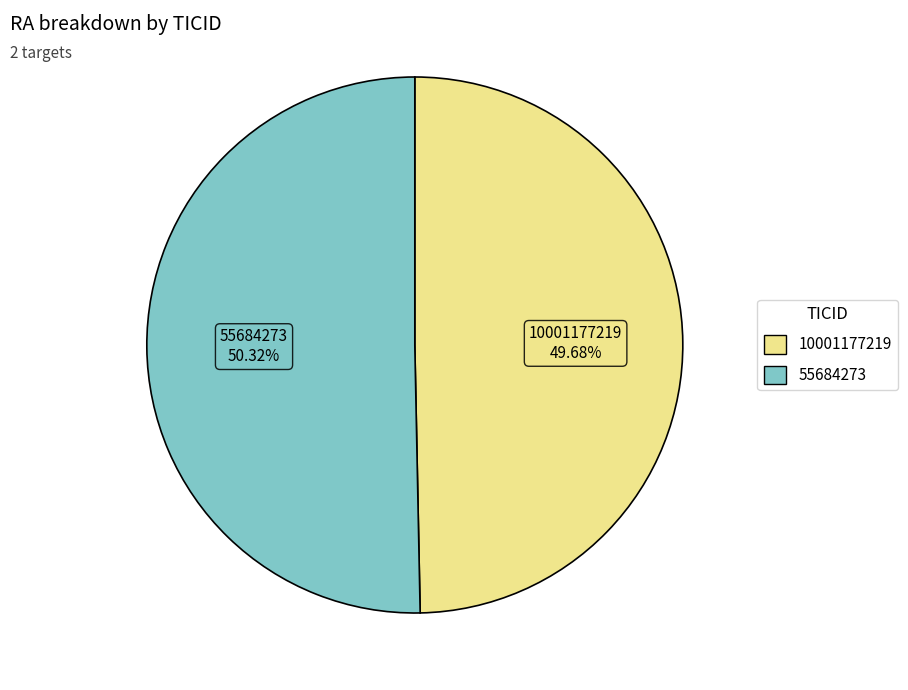

What percentage is the 55684273 slice, to the nearest percent?

50%